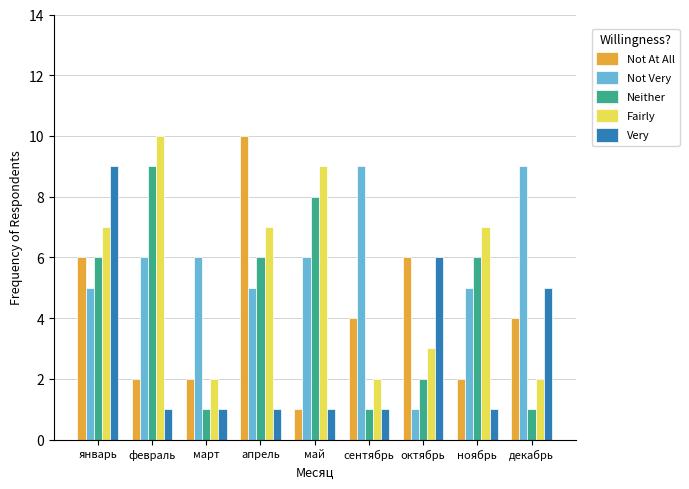

At which category is the sum across all series the highest?

январь